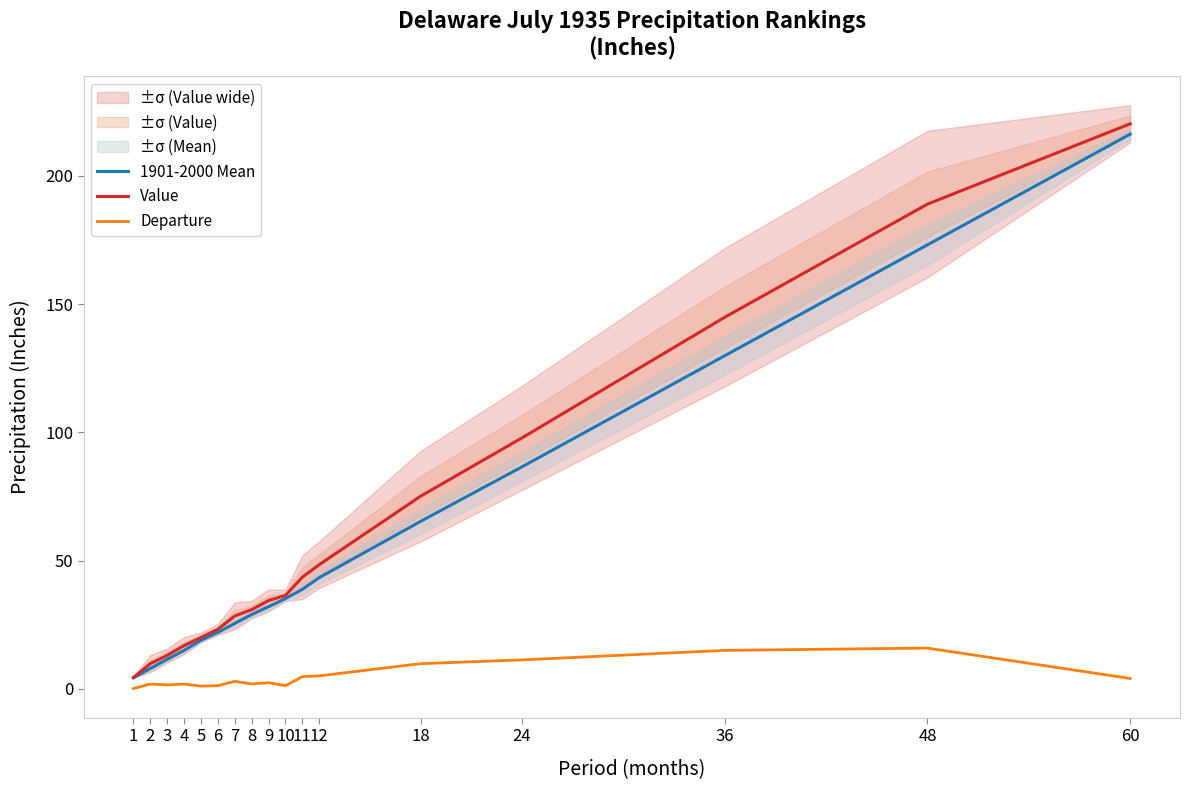

True or false: 1901-2000 Mean and Departure cross at least once.

False